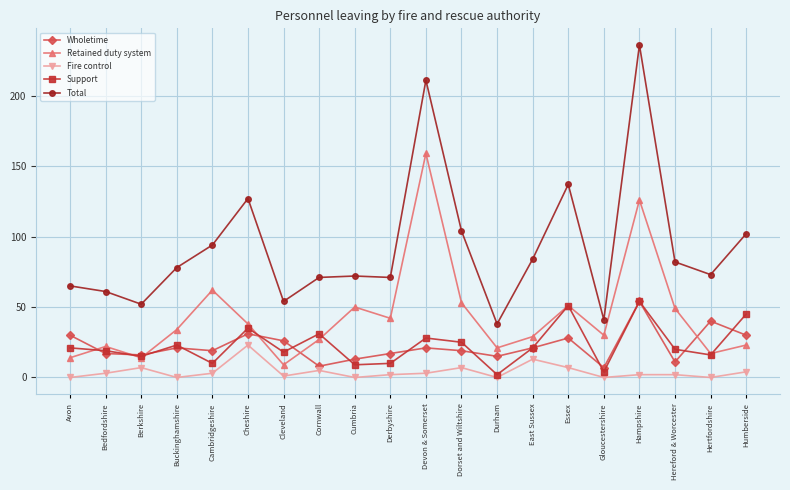

True or false: Wholetime has more than 0 interior local peaks.

True